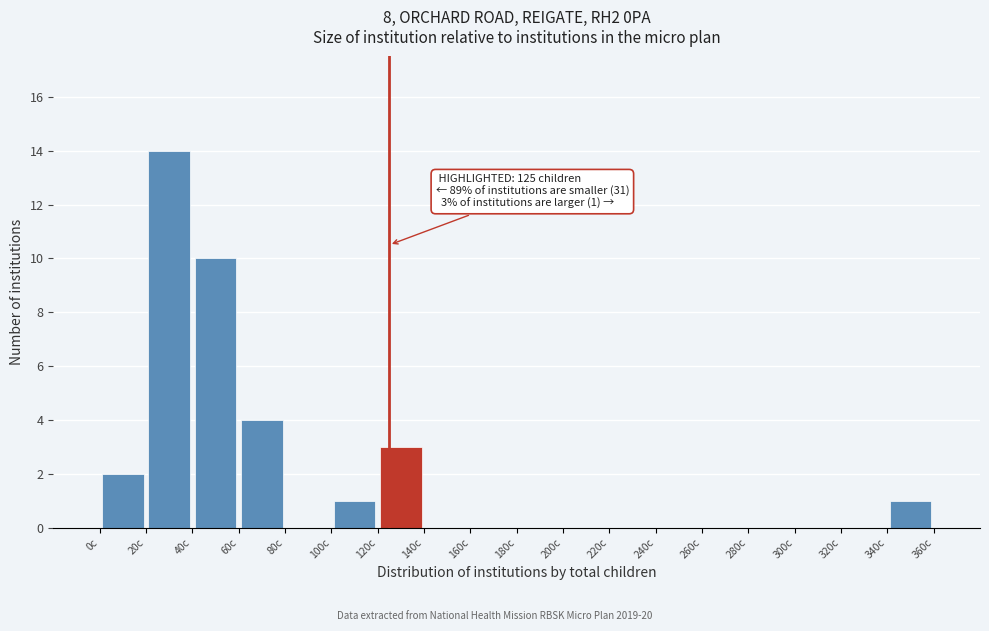

Which range on the x-axis has the tallest bar?

20 to 40